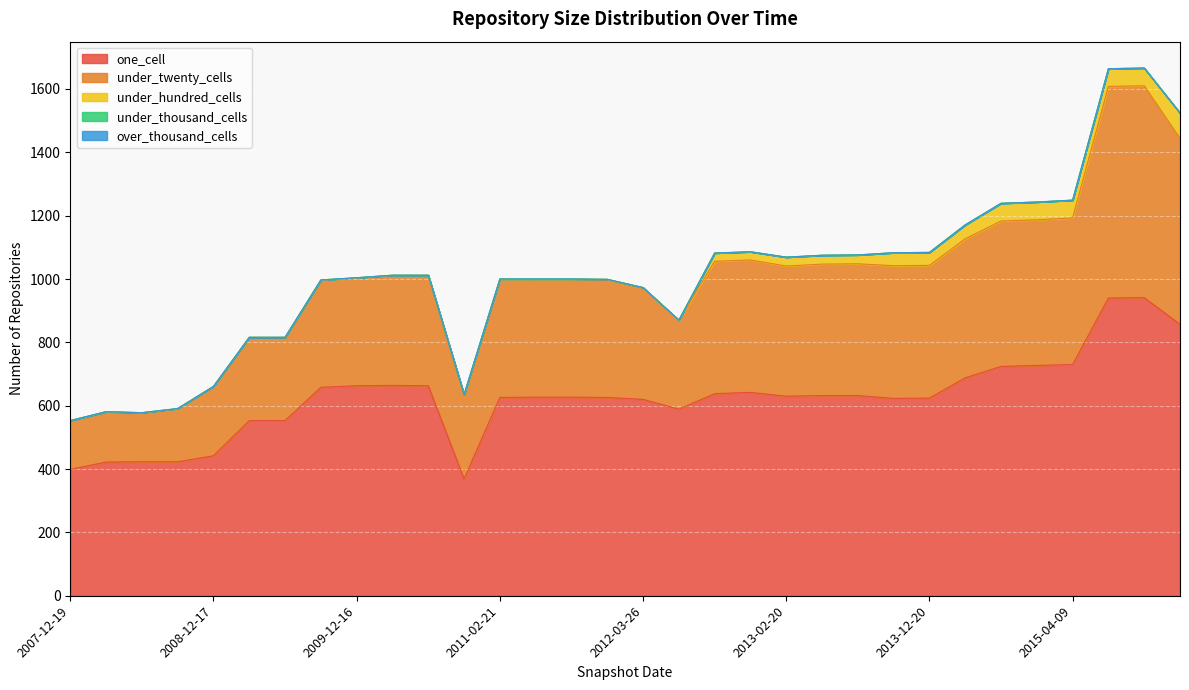

What is the total value across all series at 2015-10-01?

1666